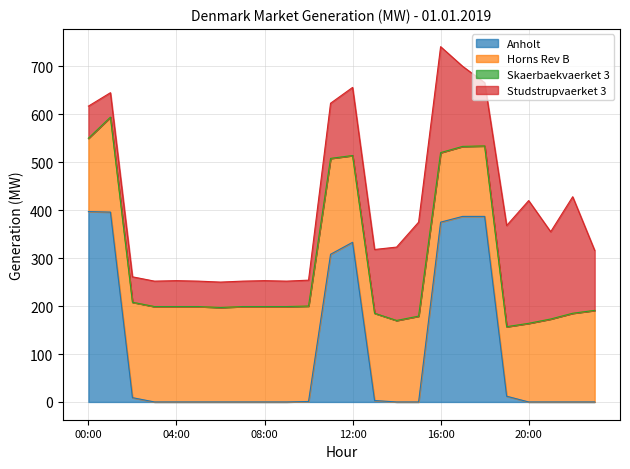

Does the chart display data point markers on the line(s)?

No